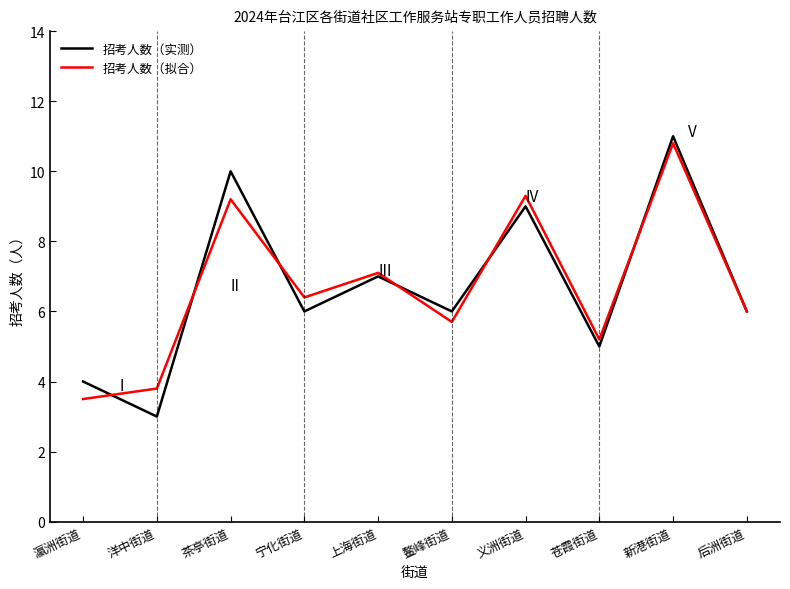

Which series changed the most between 义洲街道 and 苍霞街道?

招考人数（拟合）